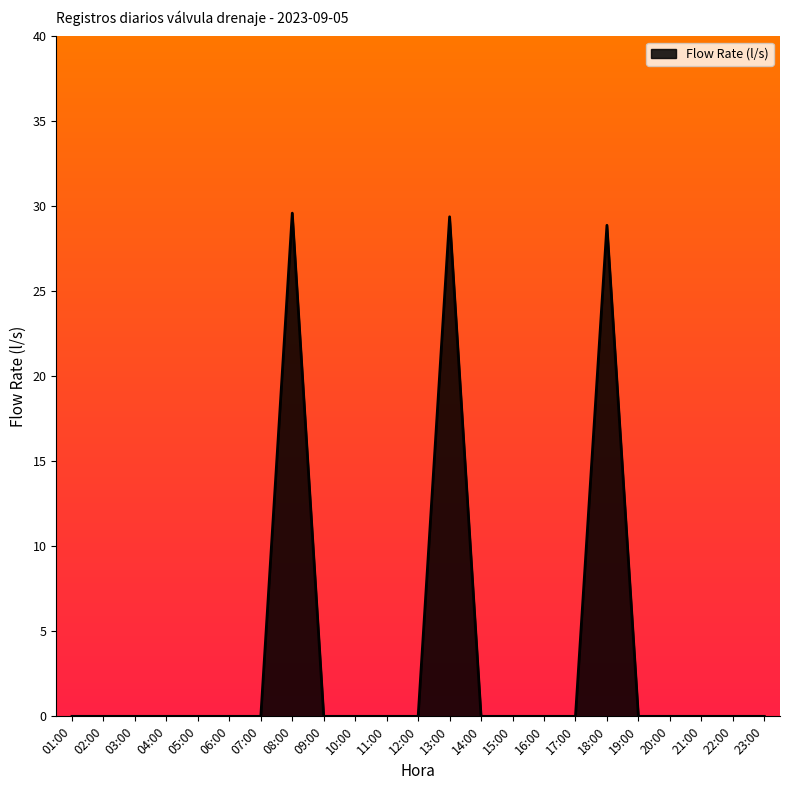

Is it true that the value at 05:00 is 14.1?

False